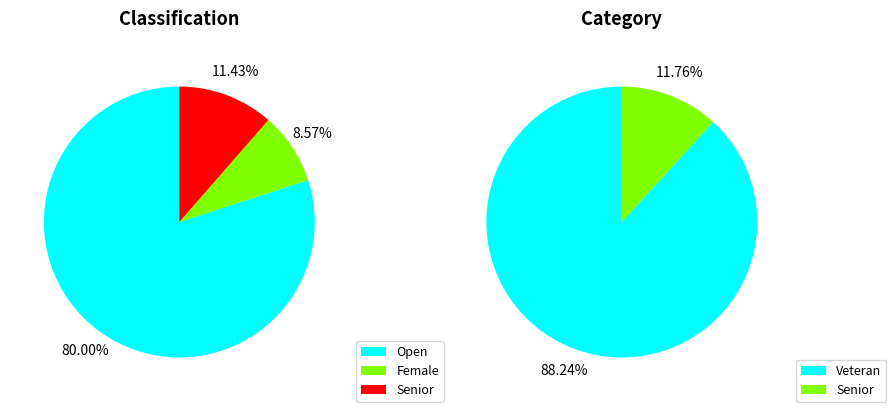

Which slice is the smallest?

Female